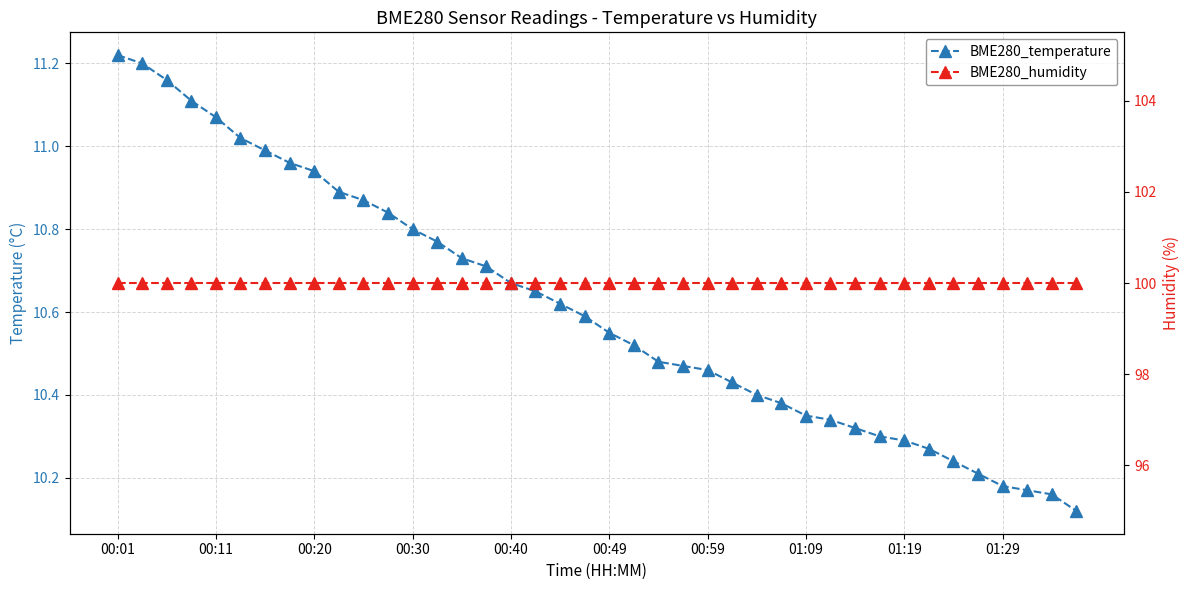

The BME280_temperature series shows 6.9 at 25. True or false?

False